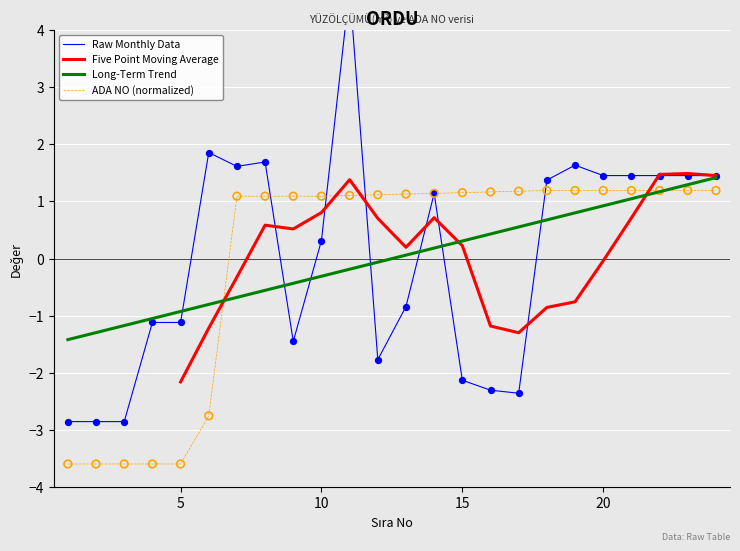

Which series contains the lowest Y value?

ADA NO